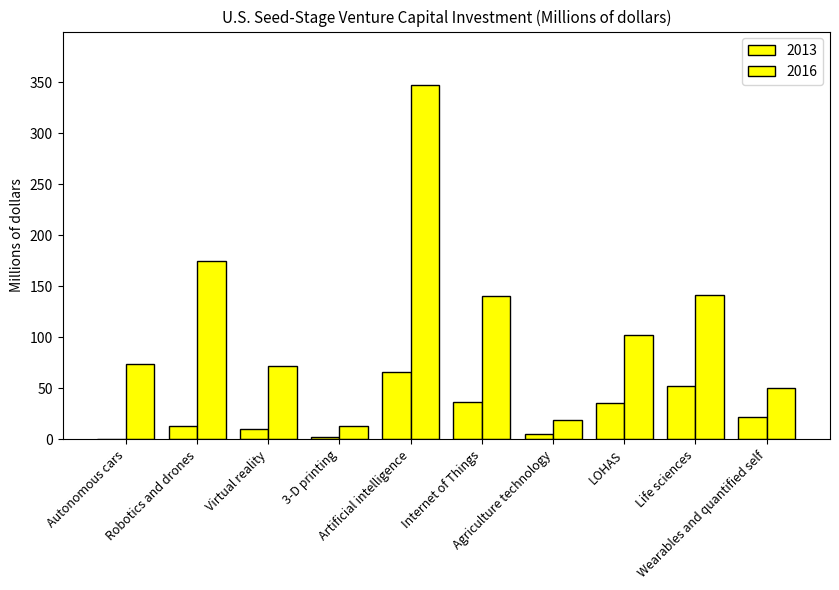

What is the difference between the maximum and minimum values in the 2013 series?

66.0